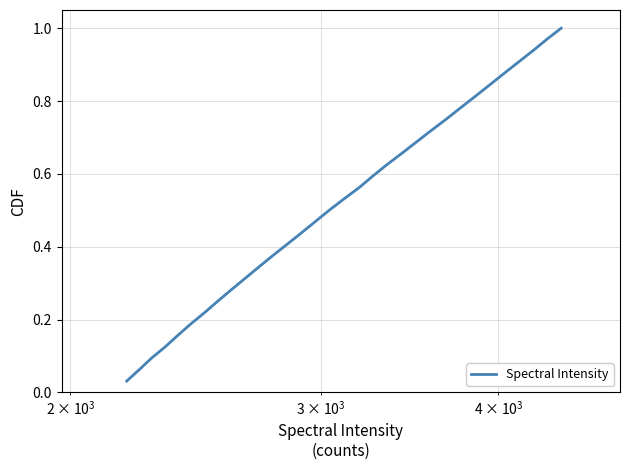

True or false: the data has more than 1 interior local peaks.

False